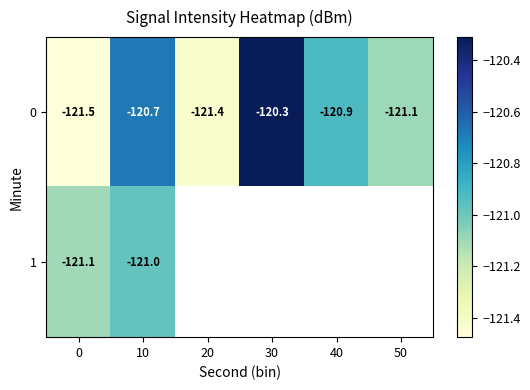

At which label does row_0 reach its peak?

30